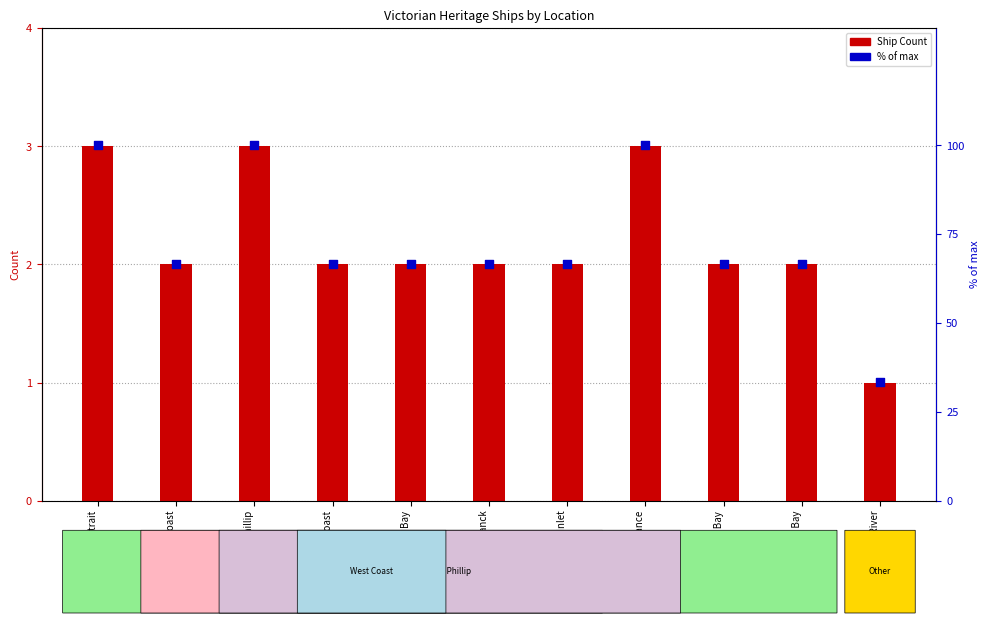

Which series reaches the minimum Y coordinate?

Ship Count